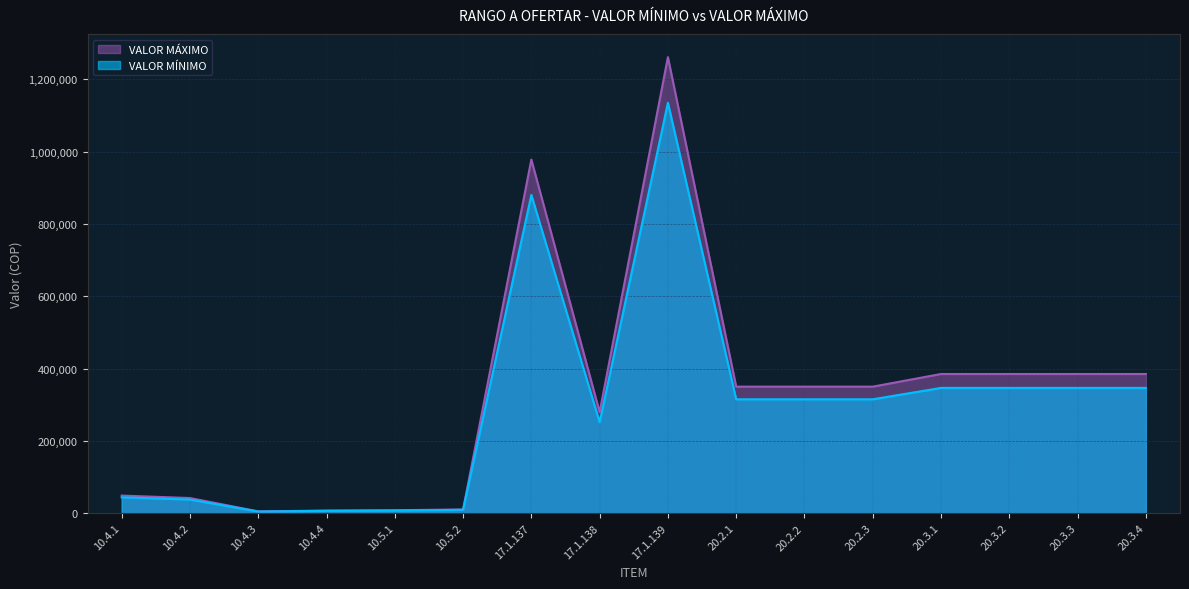

How many interior local peaks does the VALOR MÍNIMO series have?

2